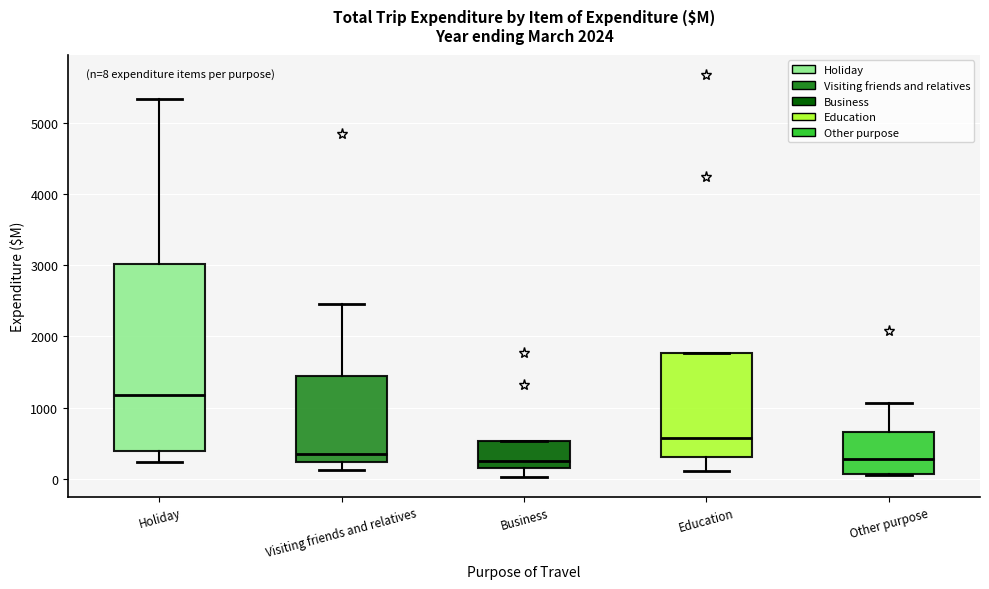

Which box's median line is the highest?

Holiday